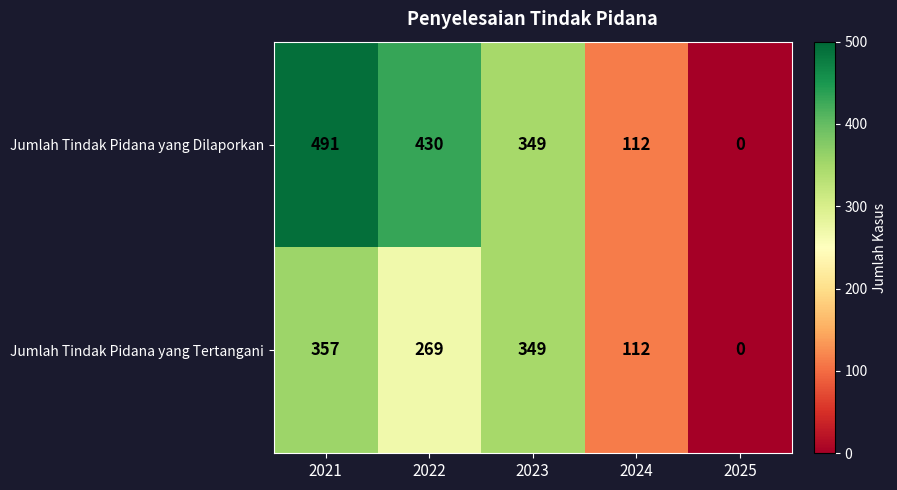

Reading right to left, transcribe all the data shown in this chart.

Jumlah Tindak Pidana yang Dilaporkan: 0	112	349	430	491
Jumlah Tindak Pidana yang Tertangani: 0	112	349	269	357